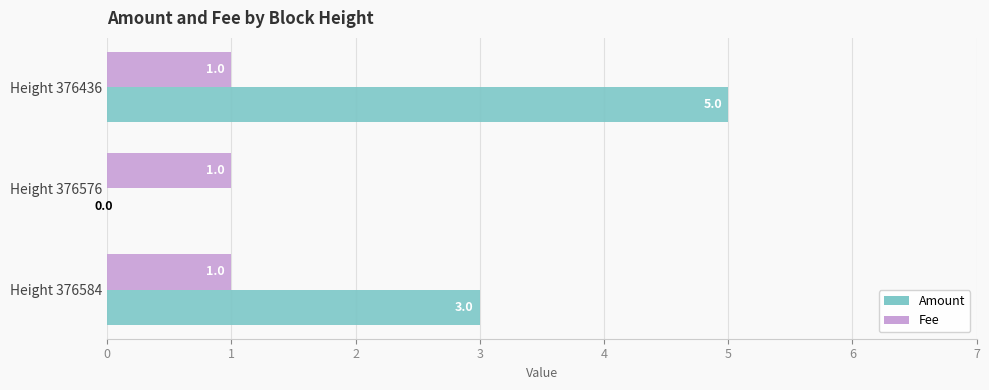

Which label corresponds to the largest value in the chart?

Height 376436